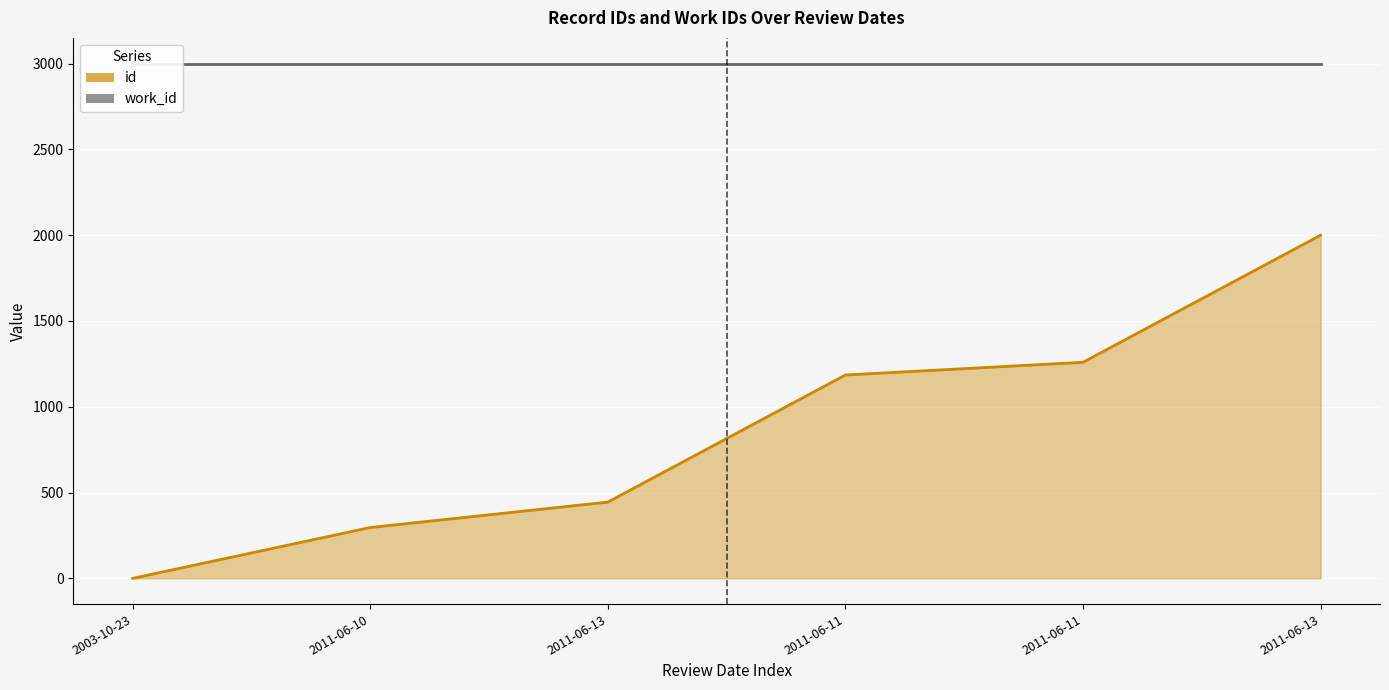

At which label does the data first exceed 1185?

2011-06-11